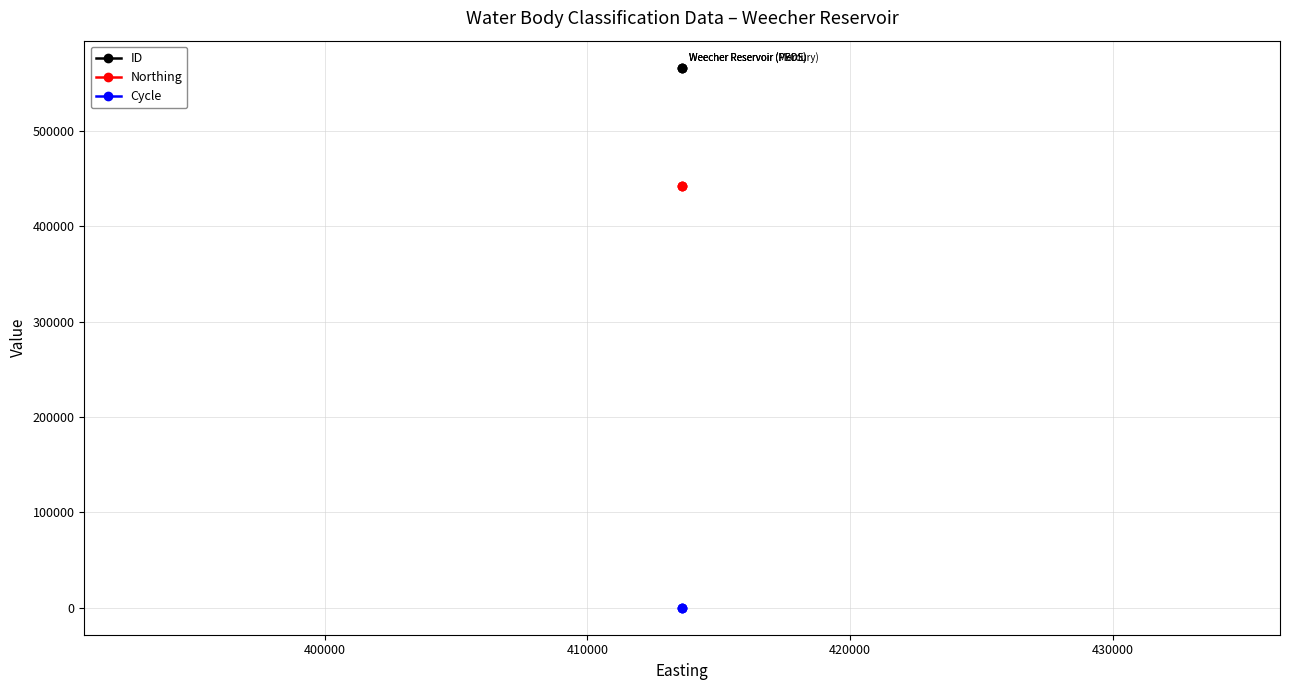

List the series in order of their peak value, highest first.

ID, Northing, Cycle